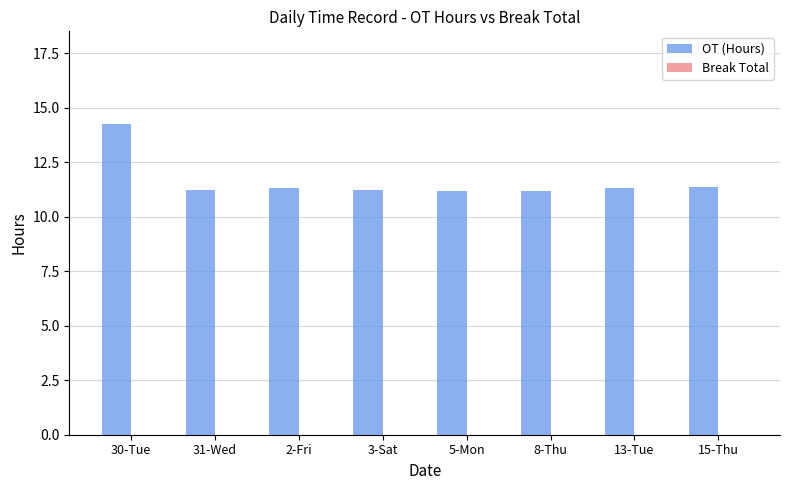

Does the chart contain stacked bars?

No